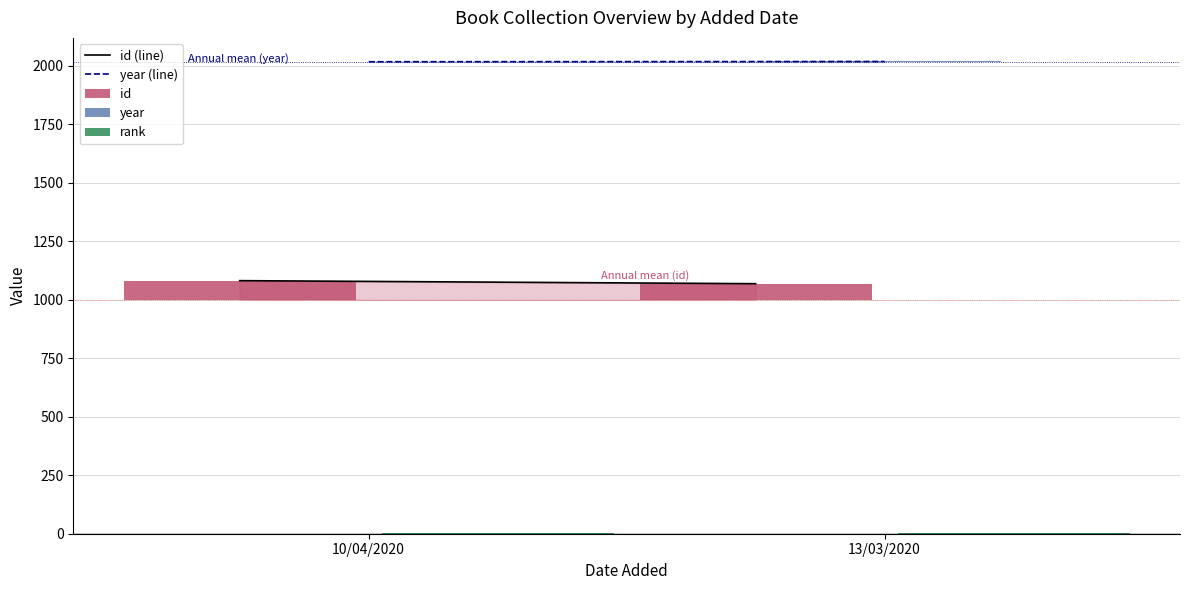

Which series changed the most between 10/04/2020 and 13/03/2020?

id (line)